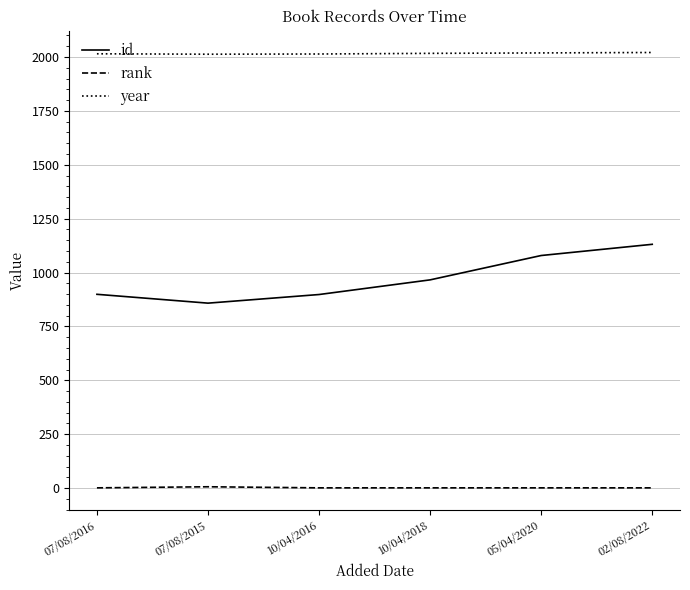

Read the year value at 07/08/2016.

2015